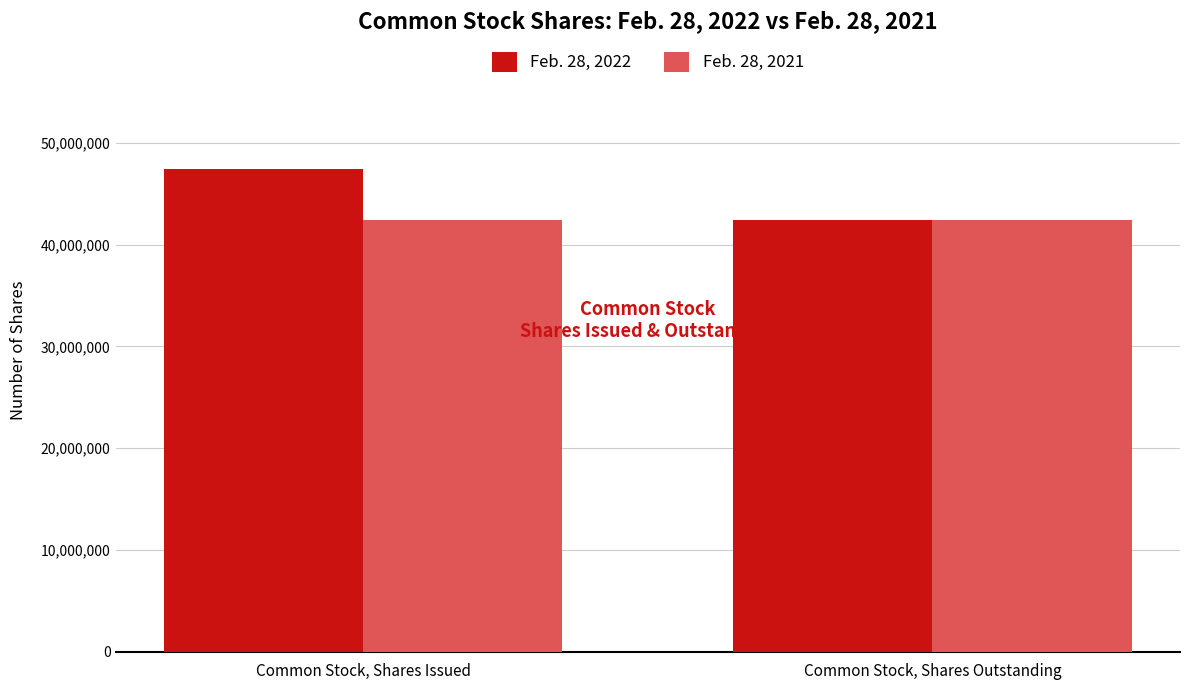

Is it true that Feb. 28, 2022 equals 47388056 at Common Stock, Shares Issued?

True